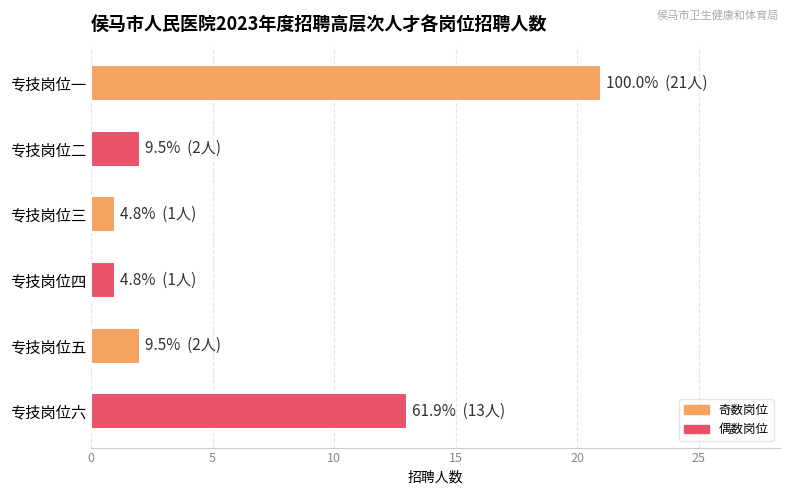

Which has a higher value, 专技岗位五 or 专技岗位三?

专技岗位五